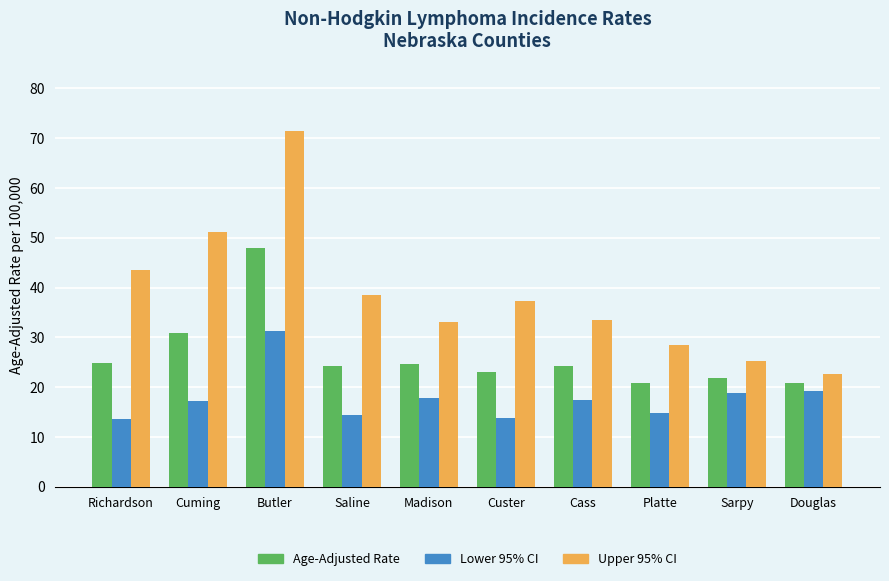

What is the minimum value for Upper 95% CI?

22.6